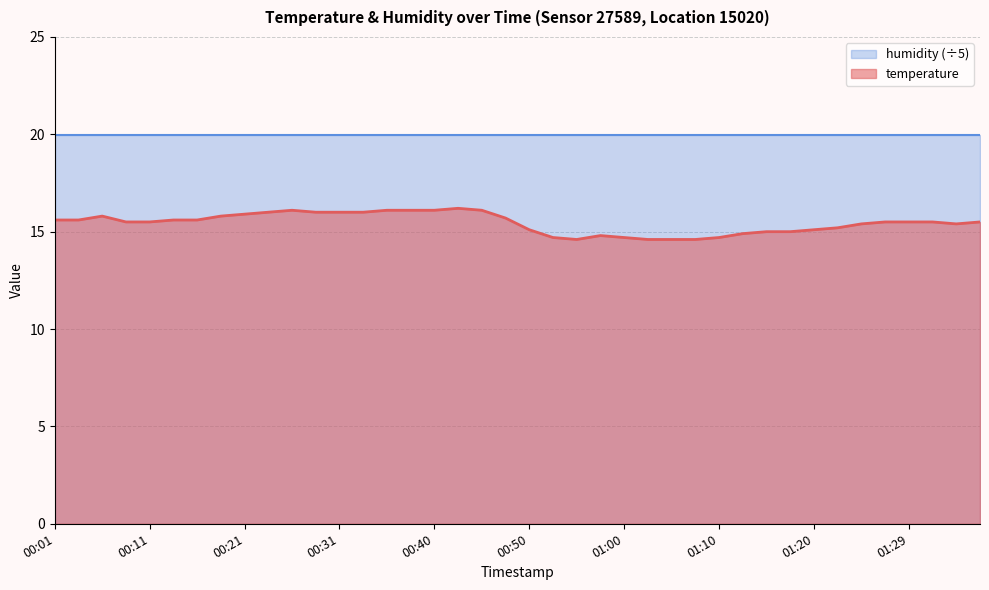

The value at 00:35 is 16.1. True or false?

True